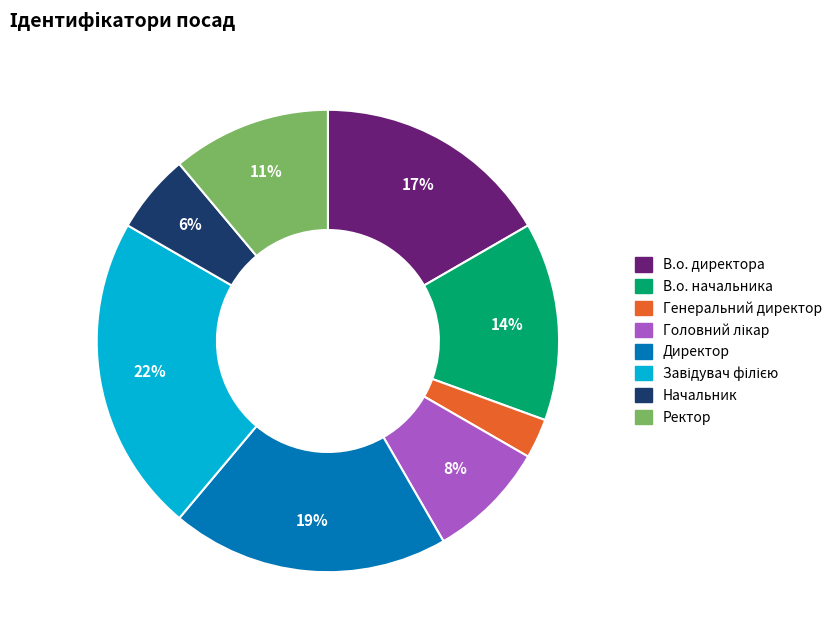

Which slice is the smallest?

Генеральний директор